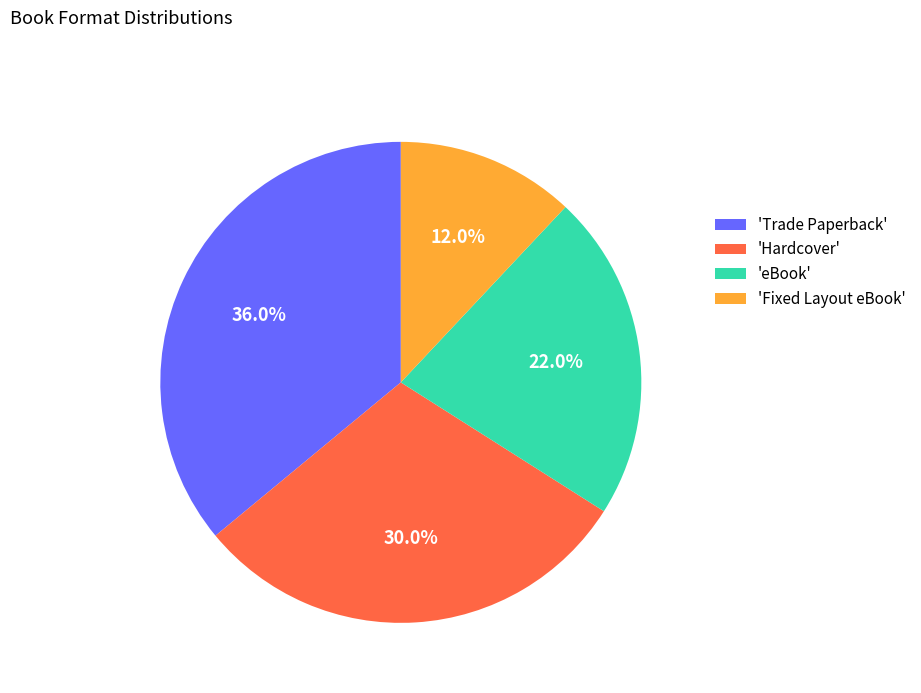

Which category has the biggest portion of the pie?

'Trade Paperback'